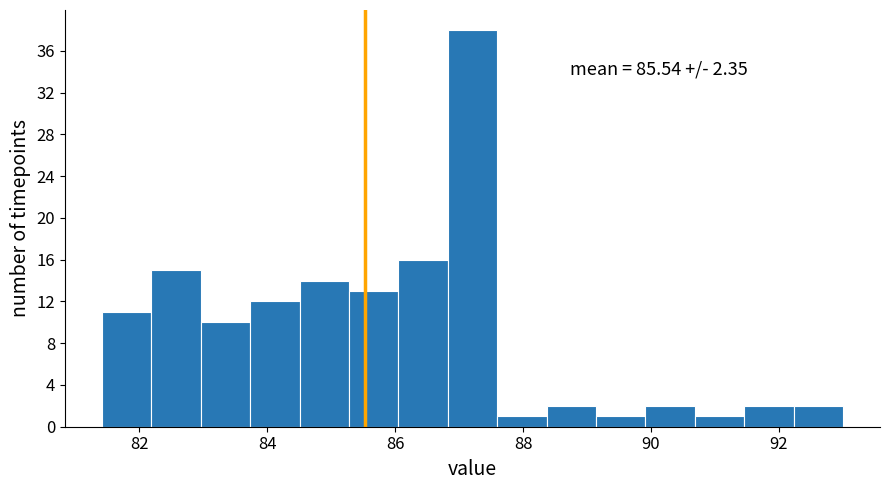

Around what value on the x-axis is the tallest bar? Give the approximate position of its centre, as read against the axis.

87.2